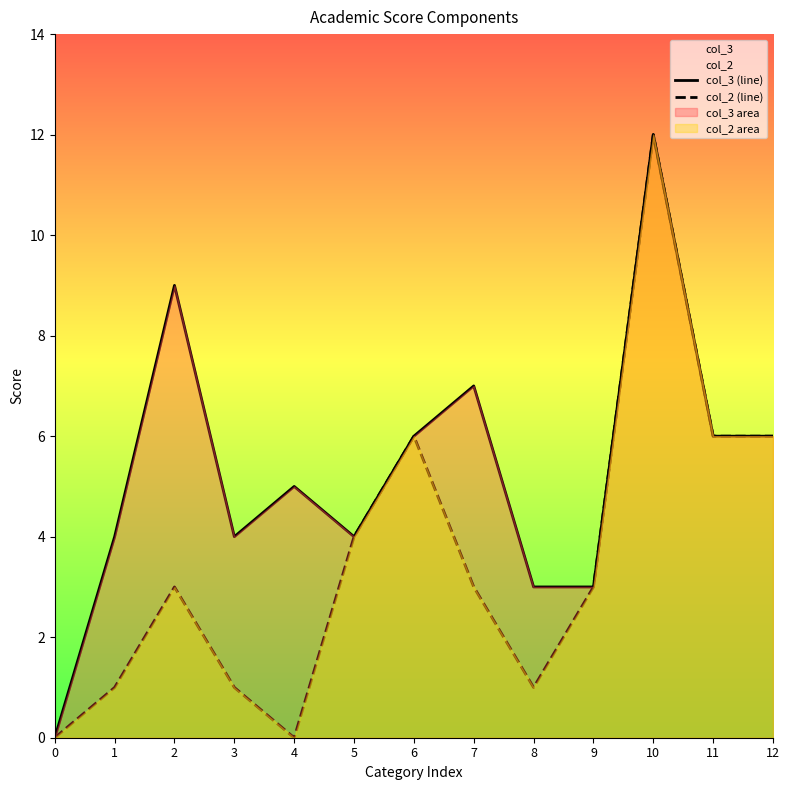

The value of col_2 (line) at 7 is 3. True or false?

True